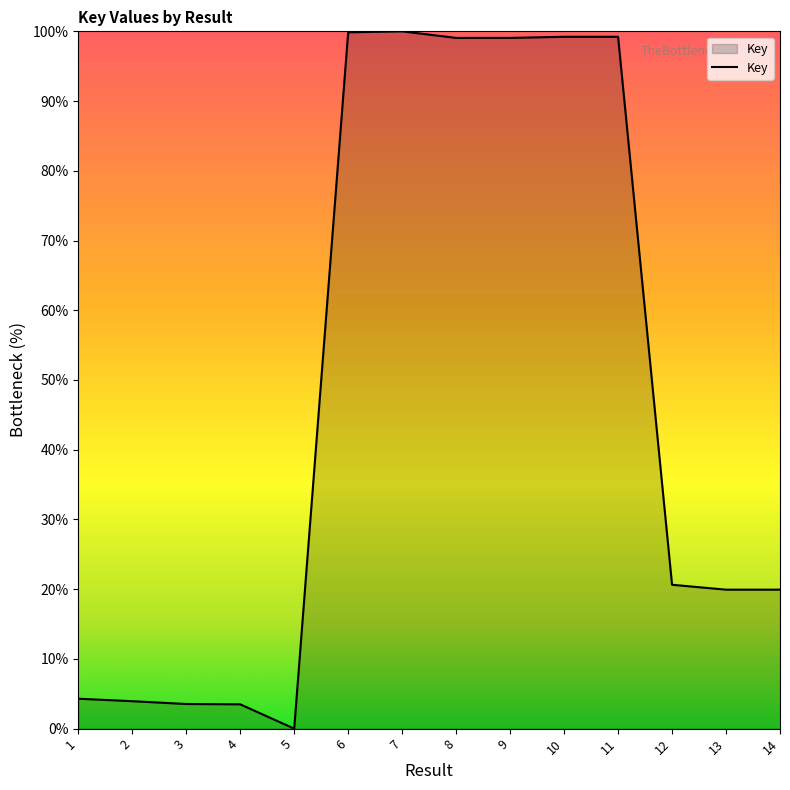

Is it true that the value at 8 is 99.1?

True